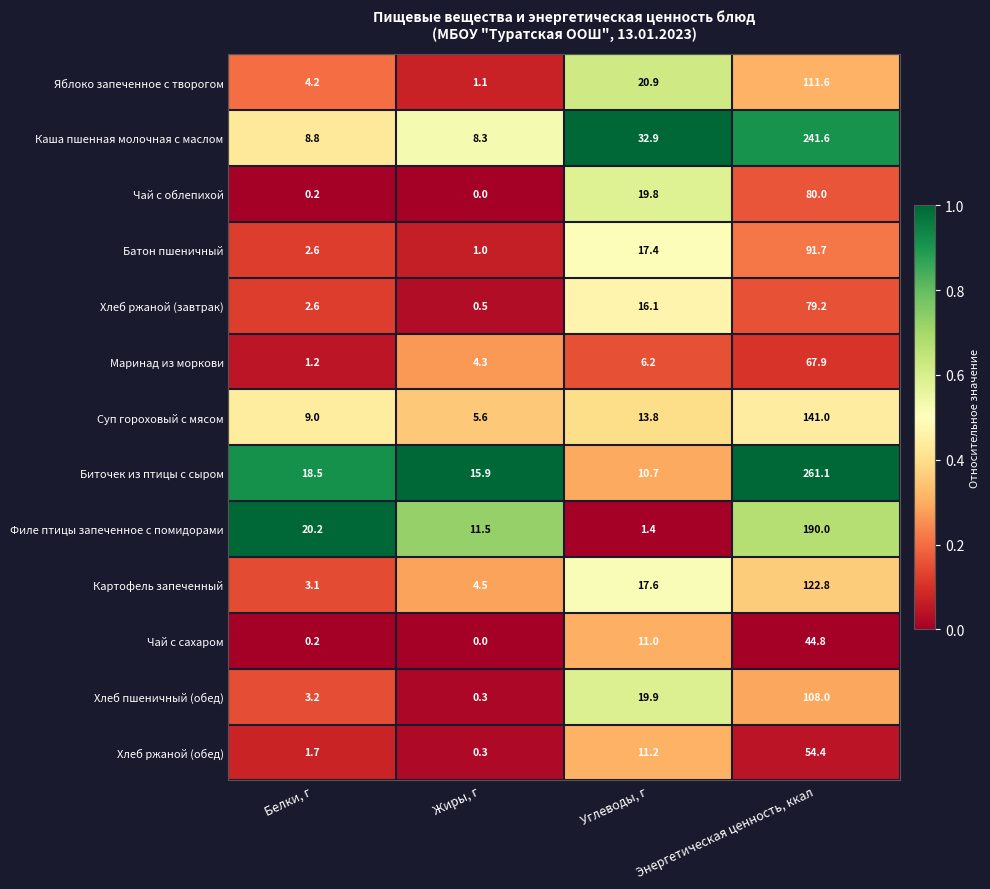

Read the Яблоко запеченное с творогом value at Жиры, г.

1.1